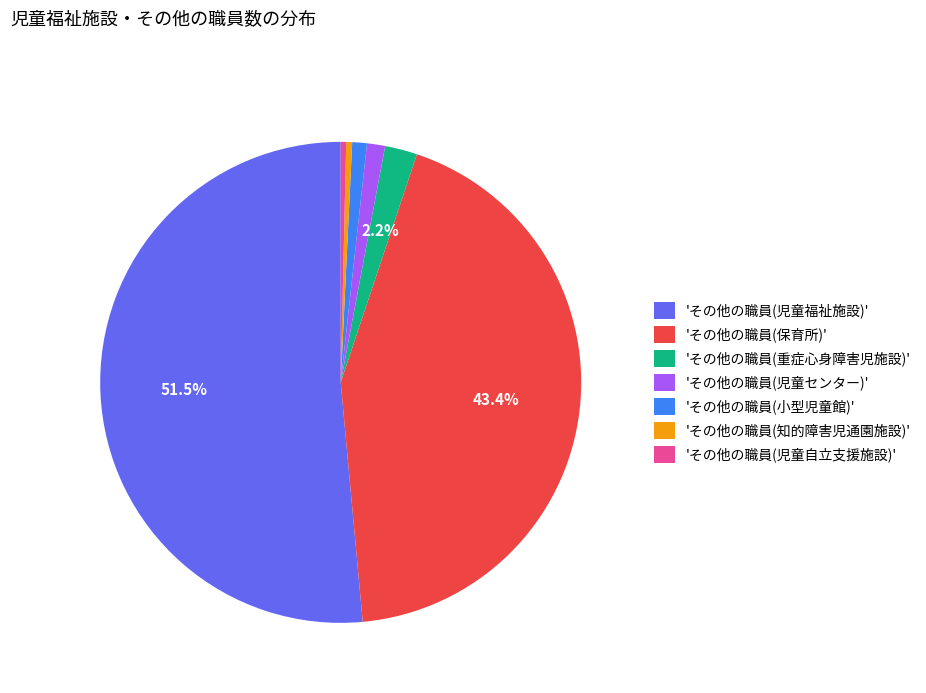

What is the largest slice in the pie chart?

'その他の職員(児童福祉施設)'